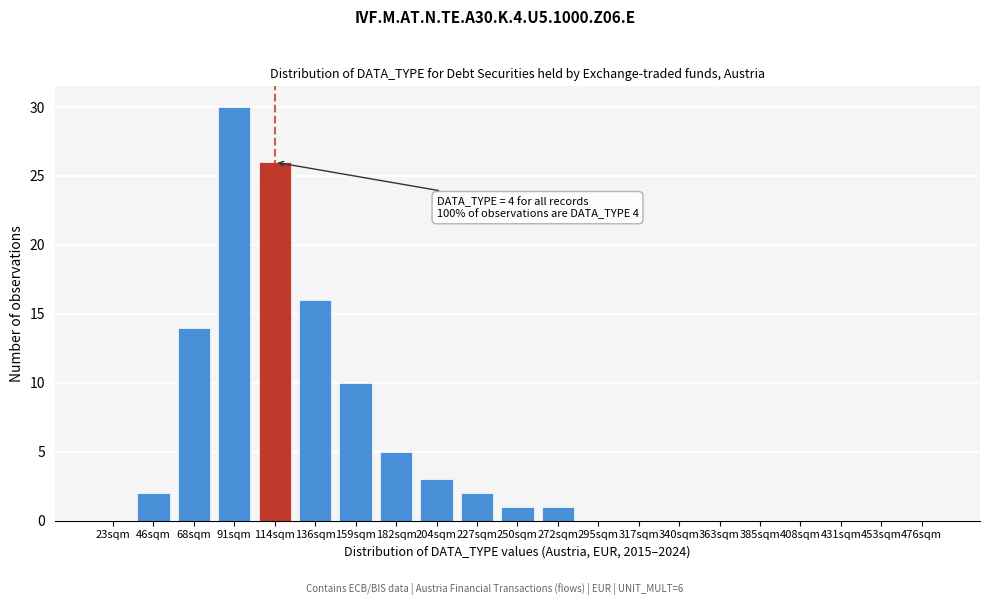

Reading left to right, list all the values displayed in this chart.

23sqm=0	46sqm=2	68sqm=14	91sqm=30	114sqm=26	136sqm=16	159sqm=10	182sqm=5	204sqm=3	227sqm=2	250sqm=1	272sqm=1	295sqm=0	317sqm=0	340sqm=0	363sqm=0	385sqm=0	408sqm=0	431sqm=0	453sqm=0	476sqm=0